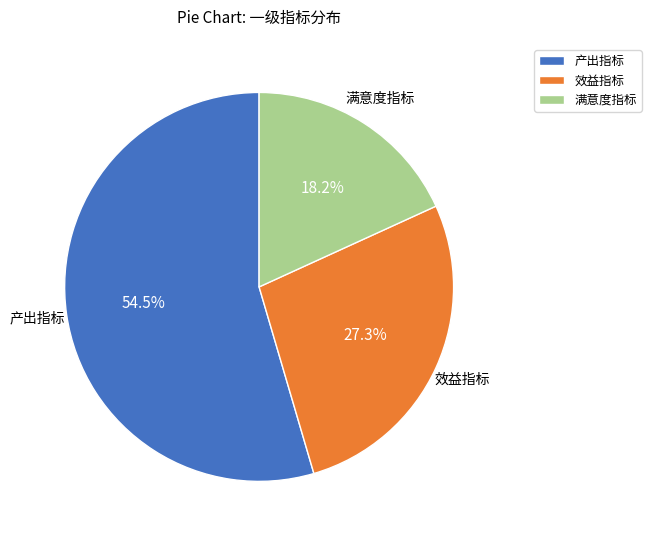

Is it true that 满意度指标 is 31% of the pie?

False